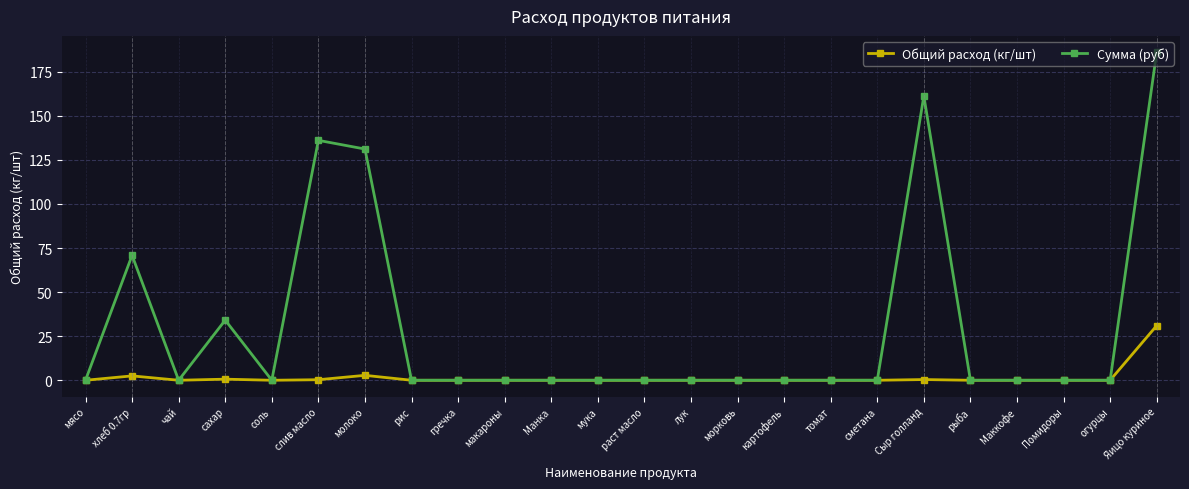

Rank the series by their average value, from highest to lowest.

Сумма (руб), Общий расход (кг/шт)